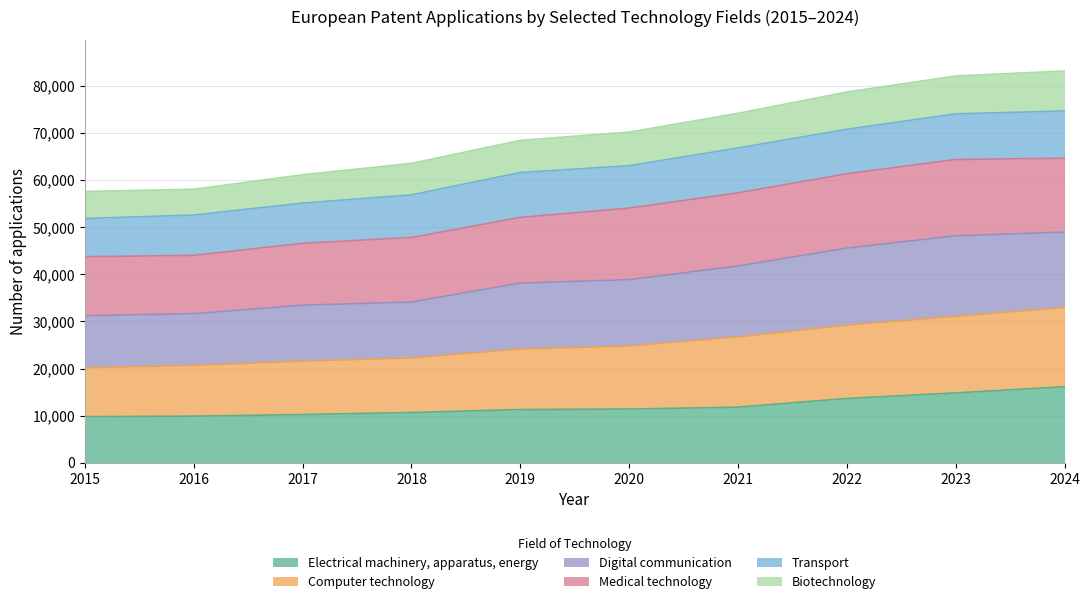

True or false: Biotechnology has more than 2 points higher than both neighbors.

False